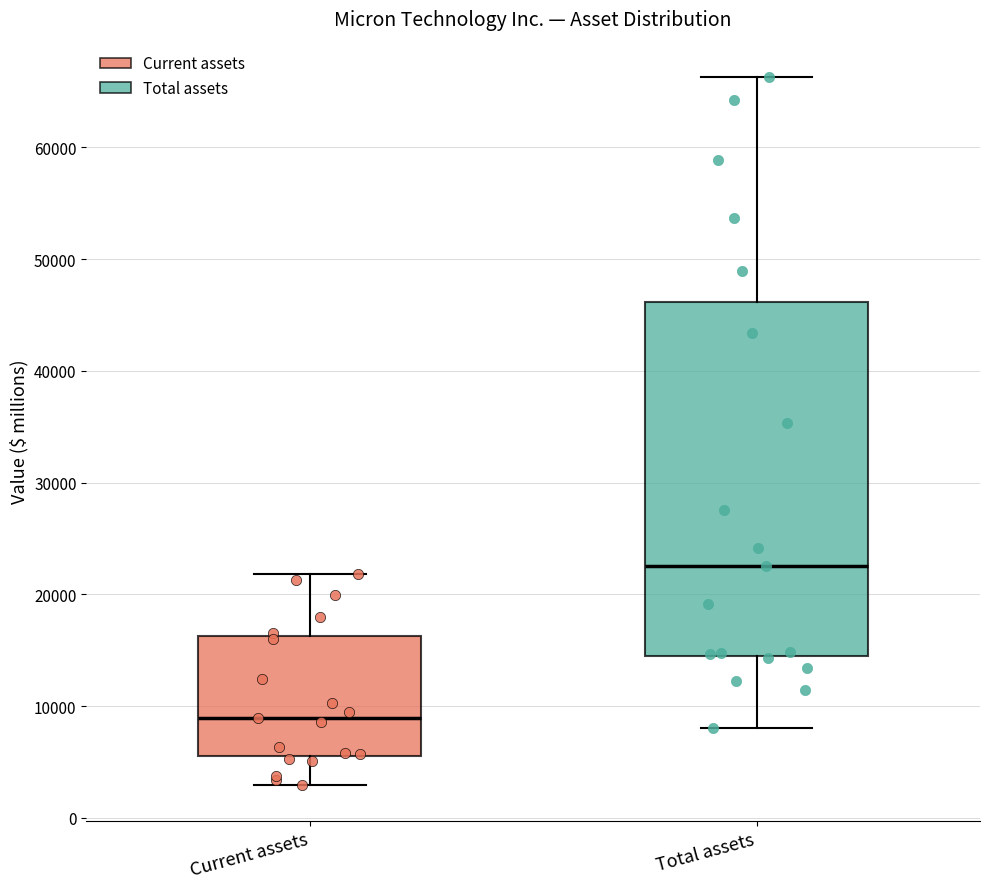

Which box has the highest median line?

Total assets